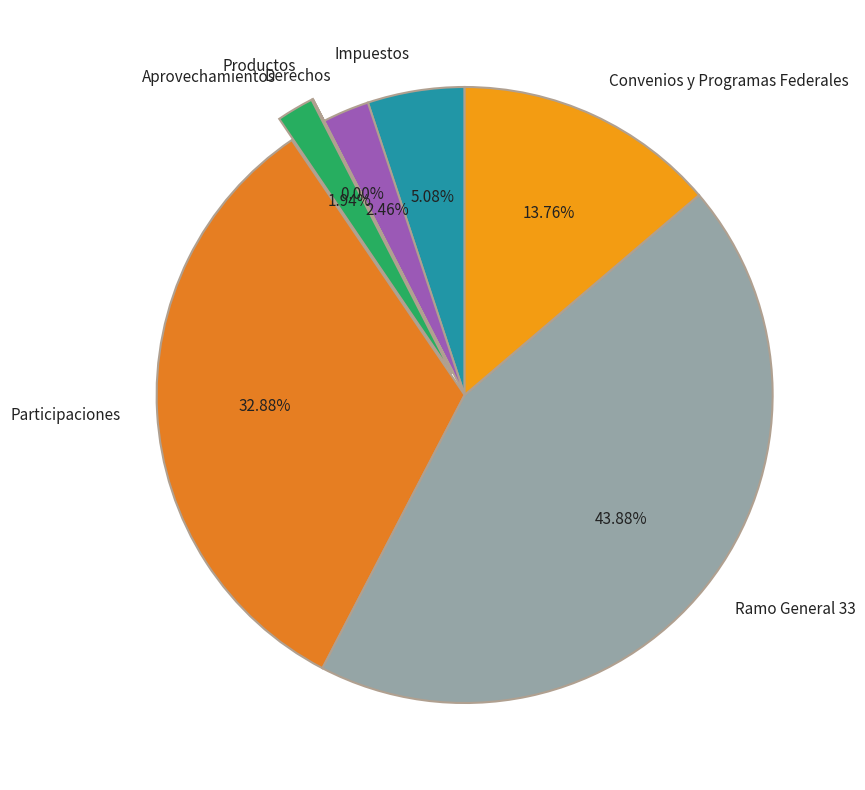

Which category has the biggest portion of the pie?

Ramo General 33